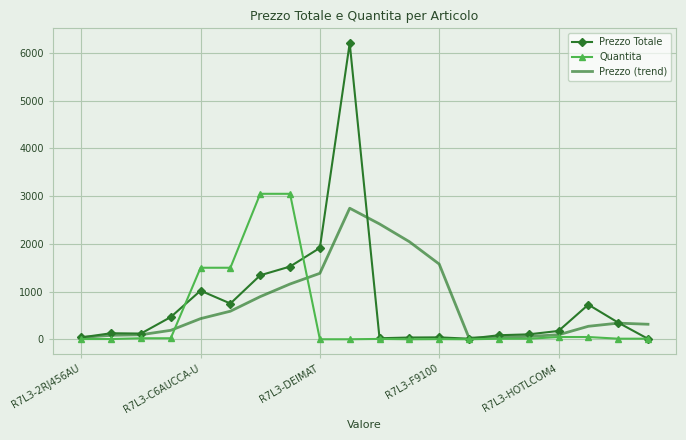

Rank the series by their maximum value, from highest to lowest.

Prezzo Totale, Quantita, Prezzo (trend)